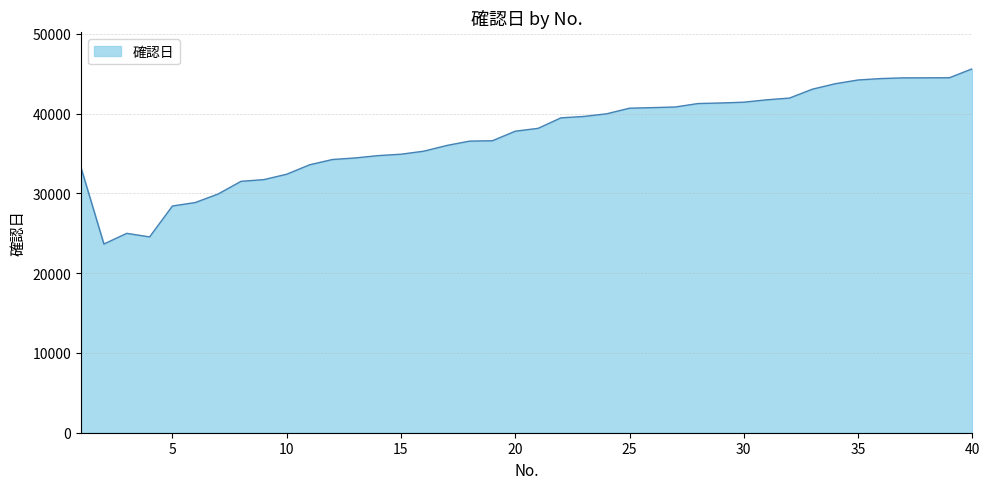

What is the minimum value shown in the chart?

23650